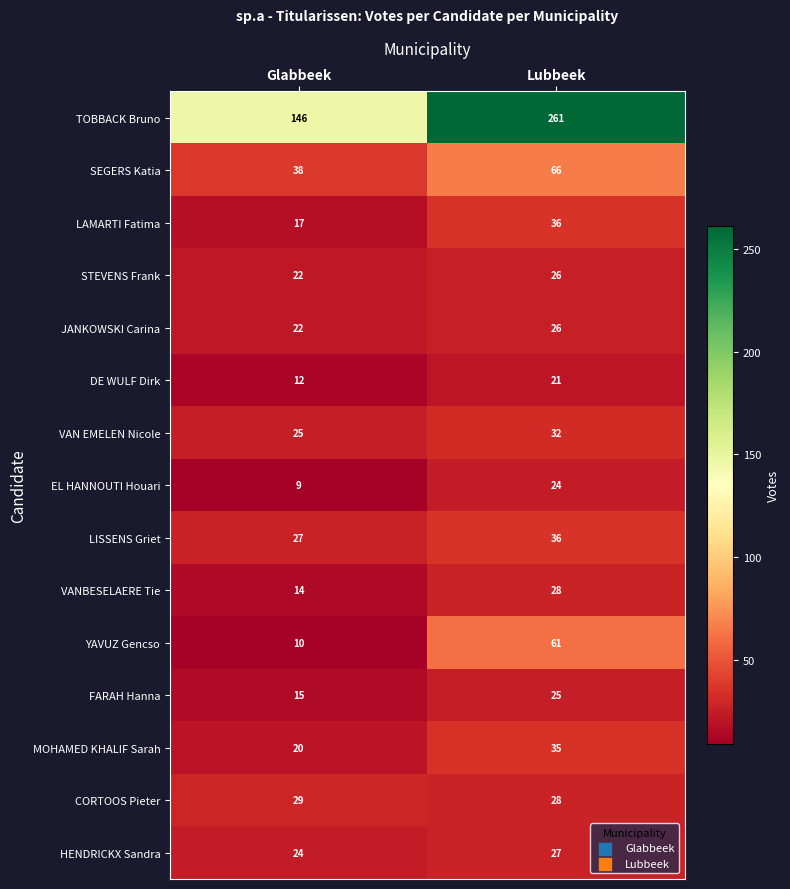

Reading left to right, transcribe all the data shown in this chart.

TOBBACK Bruno: Glabbeek=146	Lubbeek=261
SEGERS Katia: Glabbeek=38	Lubbeek=66
LAMARTI Fatima: Glabbeek=17	Lubbeek=36
STEVENS Frank: Glabbeek=22	Lubbeek=26
JANKOWSKI Carina: Glabbeek=22	Lubbeek=26
DE WULF Dirk: Glabbeek=12	Lubbeek=21
VAN EMELEN Nicole: Glabbeek=25	Lubbeek=32
EL HANNOUTI Houari: Glabbeek=9	Lubbeek=24
LISSENS Griet: Glabbeek=27	Lubbeek=36
VANBESELAERE Tie: Glabbeek=14	Lubbeek=28
YAVUZ Gencso: Glabbeek=10	Lubbeek=61
FARAH Hanna: Glabbeek=15	Lubbeek=25
MOHAMED KHALIF Sarah: Glabbeek=20	Lubbeek=35
CORTOOS Pieter: Glabbeek=29	Lubbeek=28
HENDRICKX Sandra: Glabbeek=24	Lubbeek=27